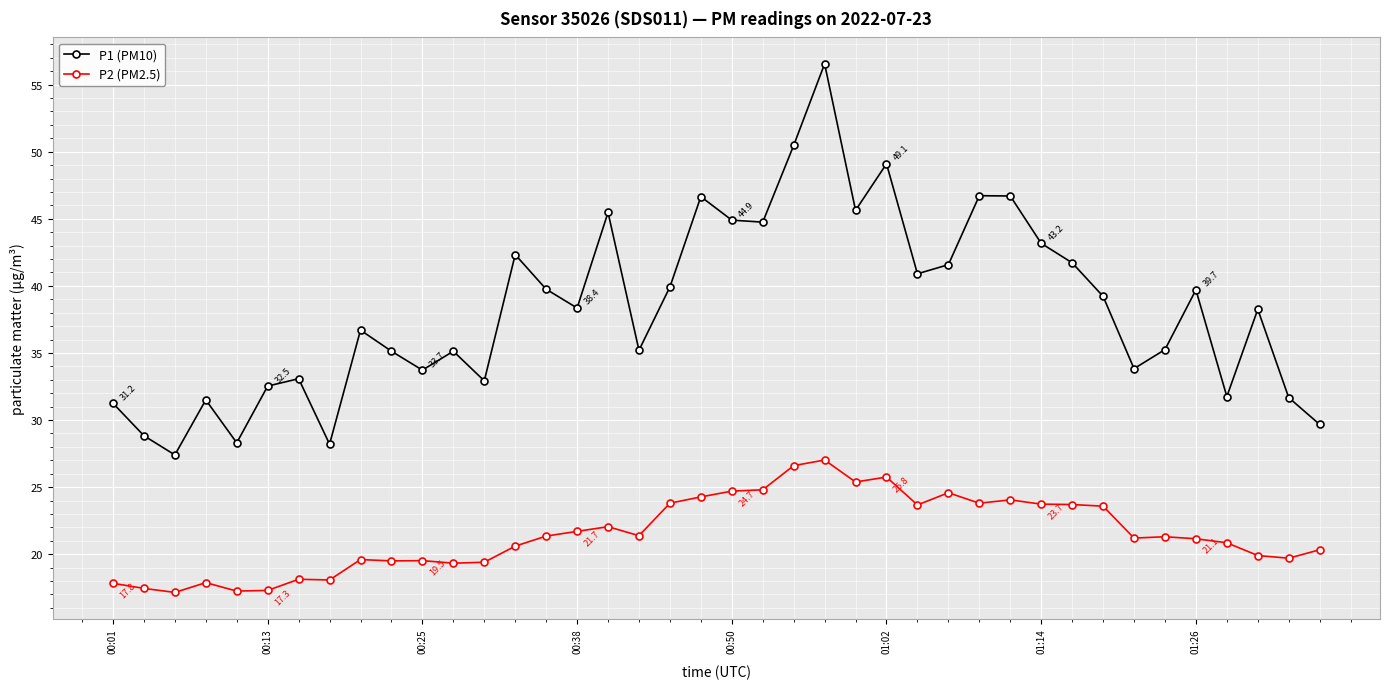

At how many categories does at least one series exceed 36?

22